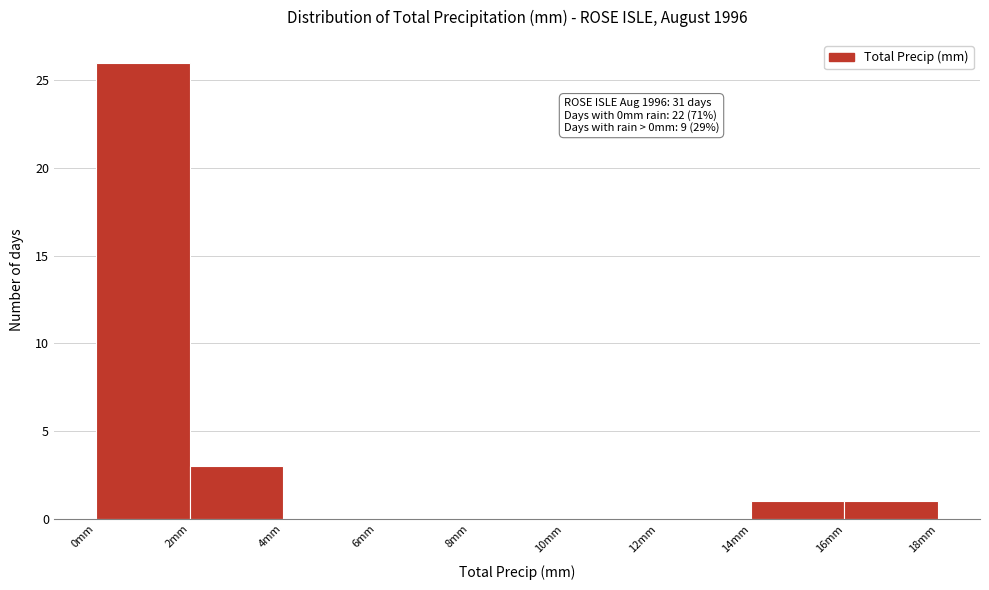

Over which range of the x-axis is the bar tallest?

0 to 2